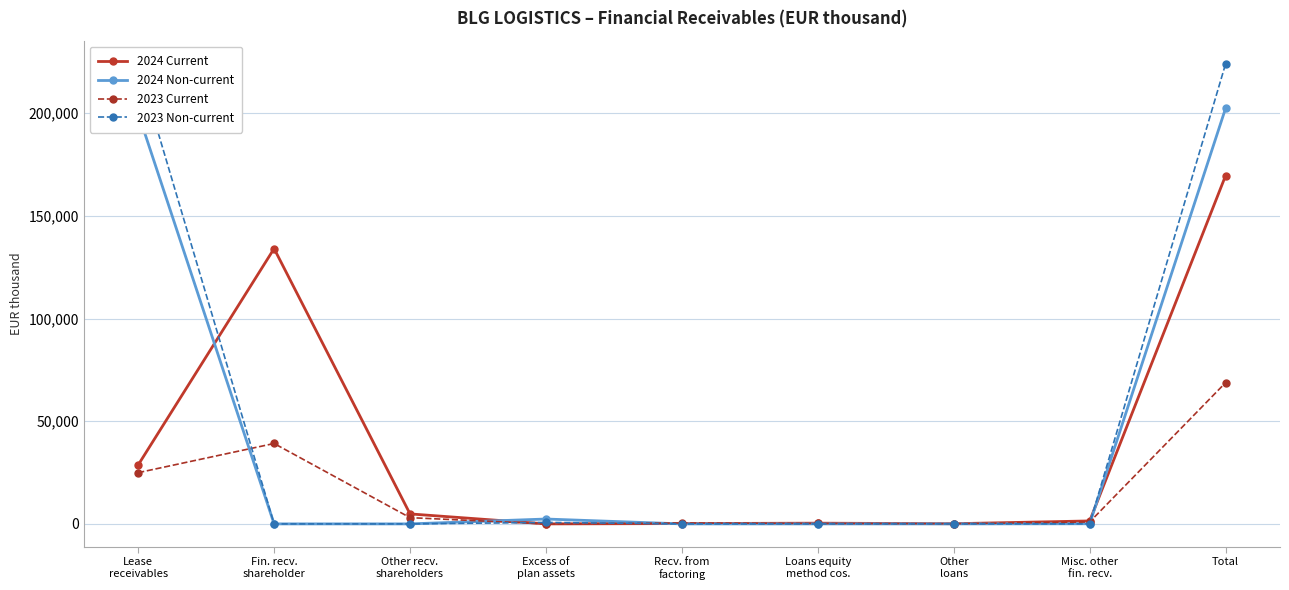

What are all the series names shown in the legend?

2024 Current, 2024 Non-current, 2023 Current, 2023 Non-current